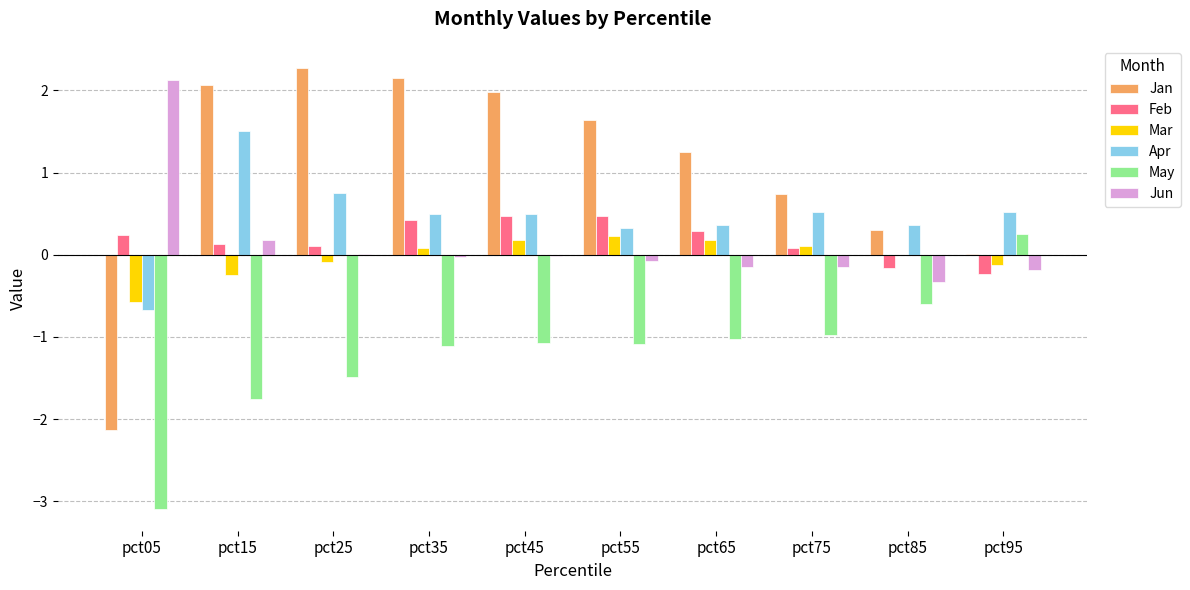

How many groups of bars are there?

10